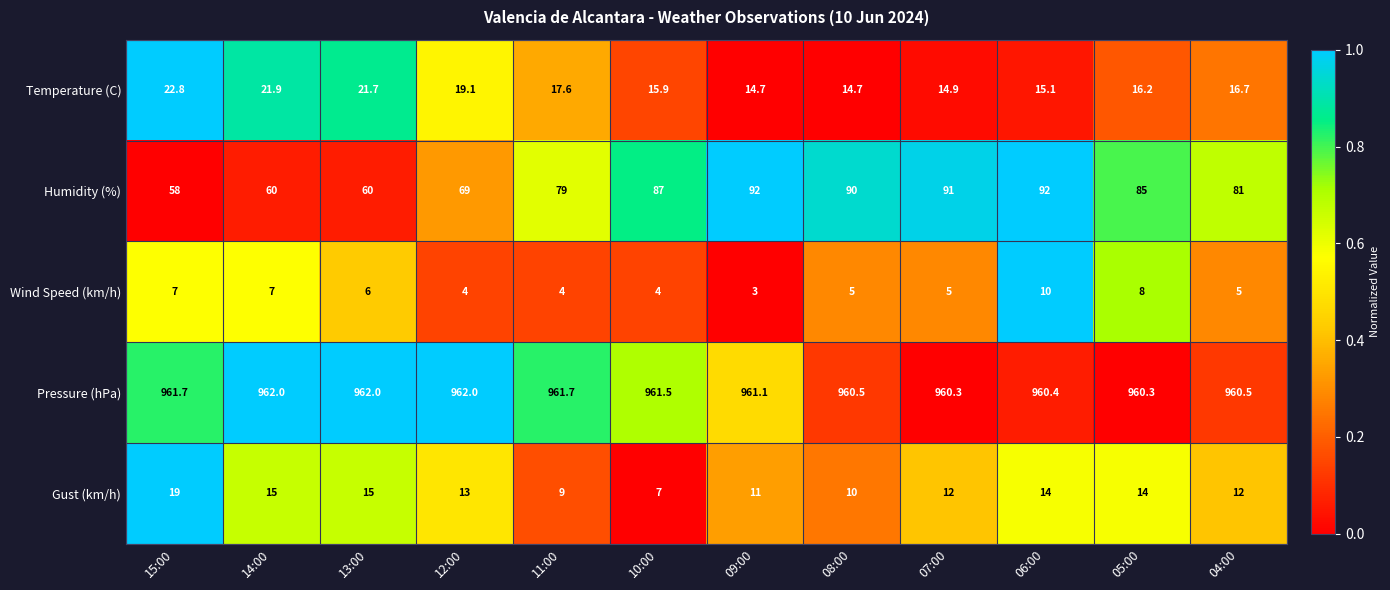

What is the approximate value of Wind Speed (km/h) at 15:00?

7.0